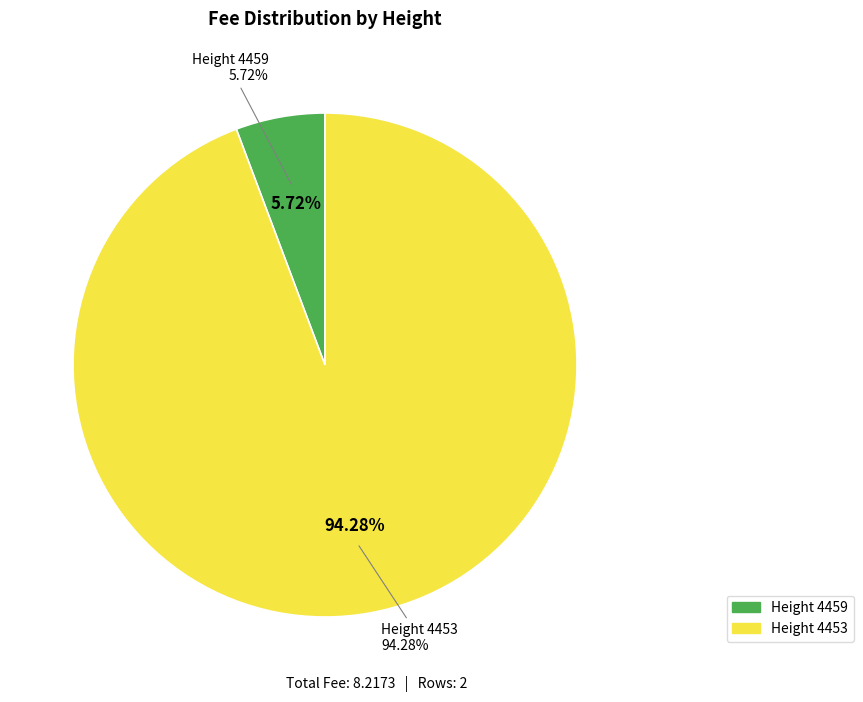

What percentage is the 4453 slice, to the nearest percent?

94%